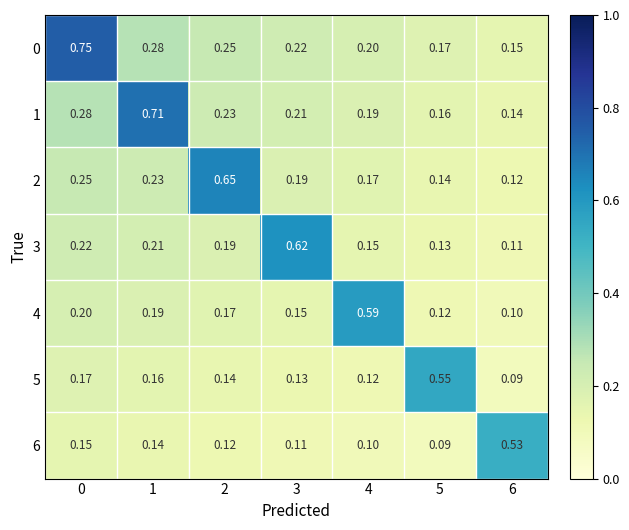

Is the value of 2 at 4 greater than the value of 6 at 2?

Yes